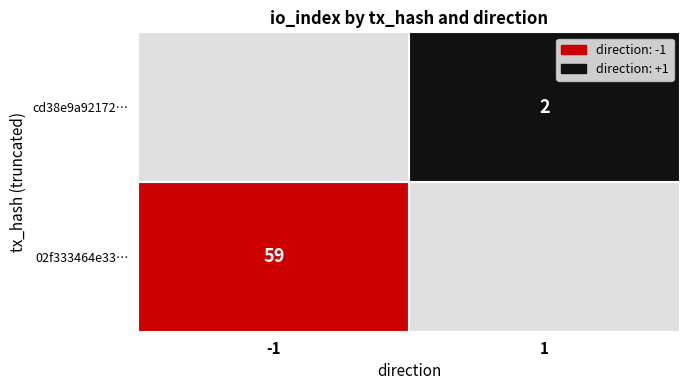

True or false: 02f333464e3393e0e1442611385fd3c91de4765 has a value of -2 at direction.

False